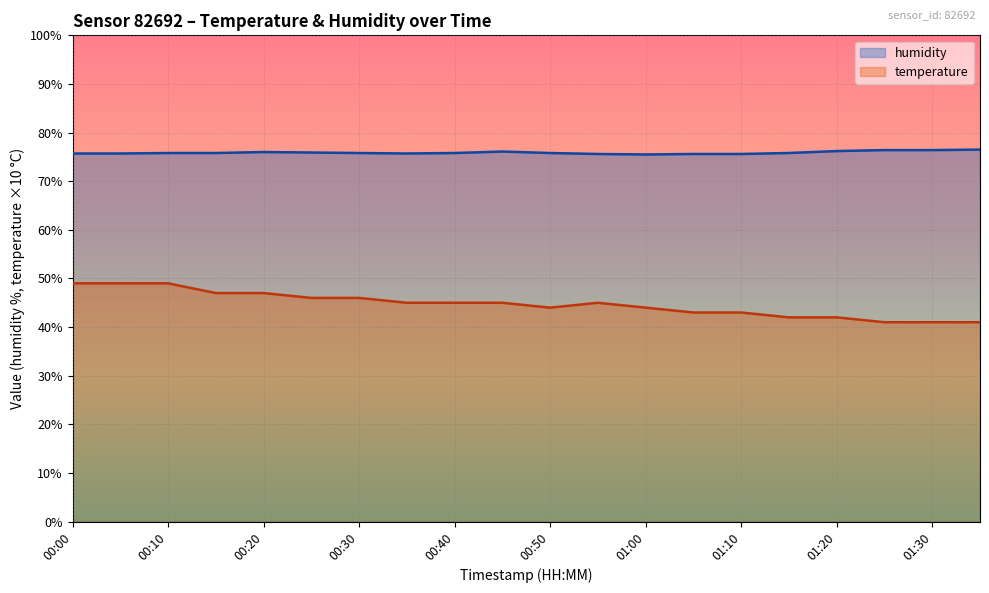

True or false: humidity and temperature cross at least once.

False